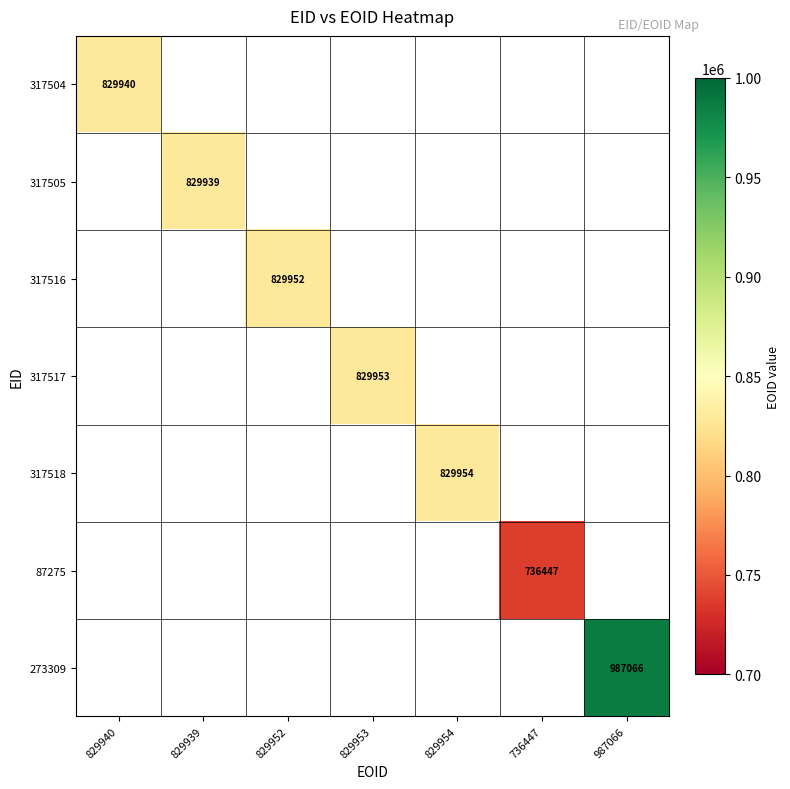

Which series has the largest range (max minus min)?

317504